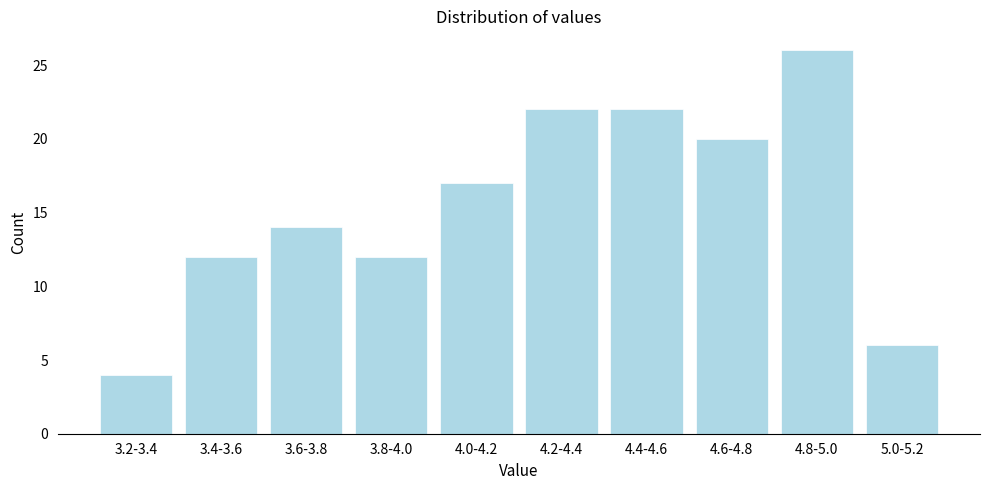

Reading right to left, what are all the values shown in this chart?

5.0-5.2=6	4.8-5.0=26	4.6-4.8=20	4.4-4.6=22	4.2-4.4=22	4.0-4.2=17	3.8-4.0=12	3.6-3.8=14	3.4-3.6=12	3.2-3.4=4